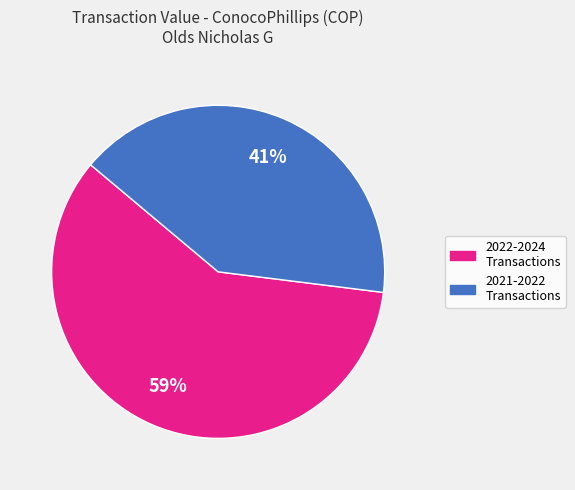

To the nearest percent, what is the difference between the largest and smallest slice percentages?

18%